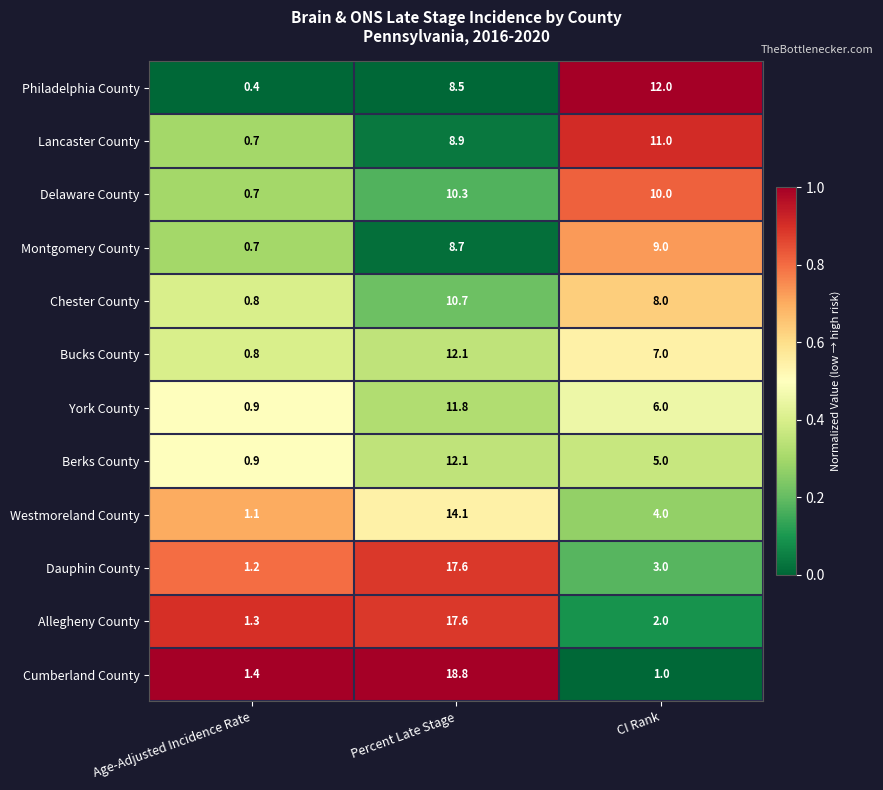

Between Percent Late Stage and CI Rank, which series saw the biggest shift?

Cumberland County